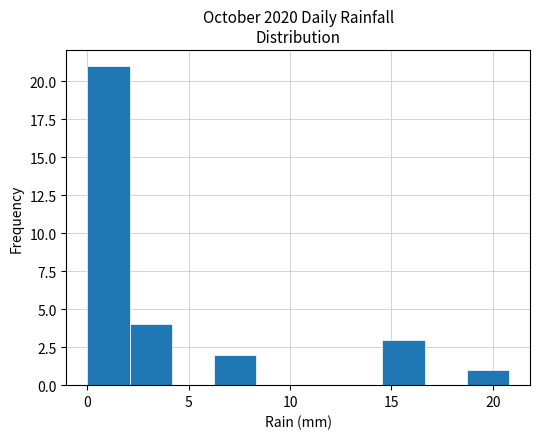

Reading left to right, transcribe this chart: for each bar, give the range it covers on the x-axis and its height. Neither the bar edges nor the heights are printed on the chart, so give them approximately, as read against the axes.

0.0 to 2.0: 21
2.0 to 4.0: 4
4.0 to 6.0: 0
6.0 to 8.5: 2
8.5 to 10.5: 0
10.5 to 12.5: 0
12.5 to 14.5: 0
14.5 to 16.5: 3
16.5 to 18.5: 0
18.5 to 21.0: 1